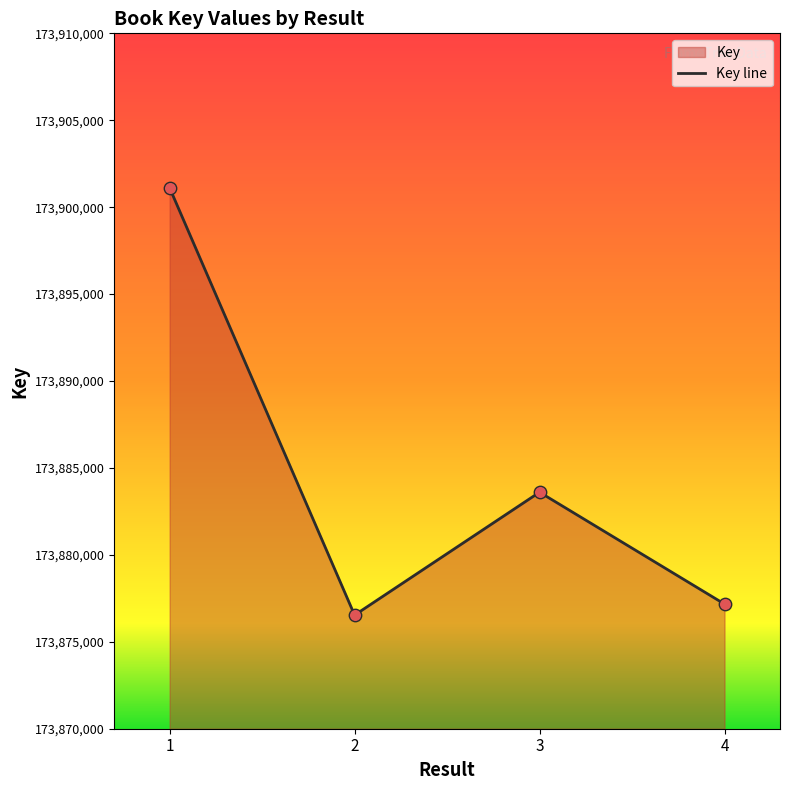

What is the change in value from 1 to 4?

-23937